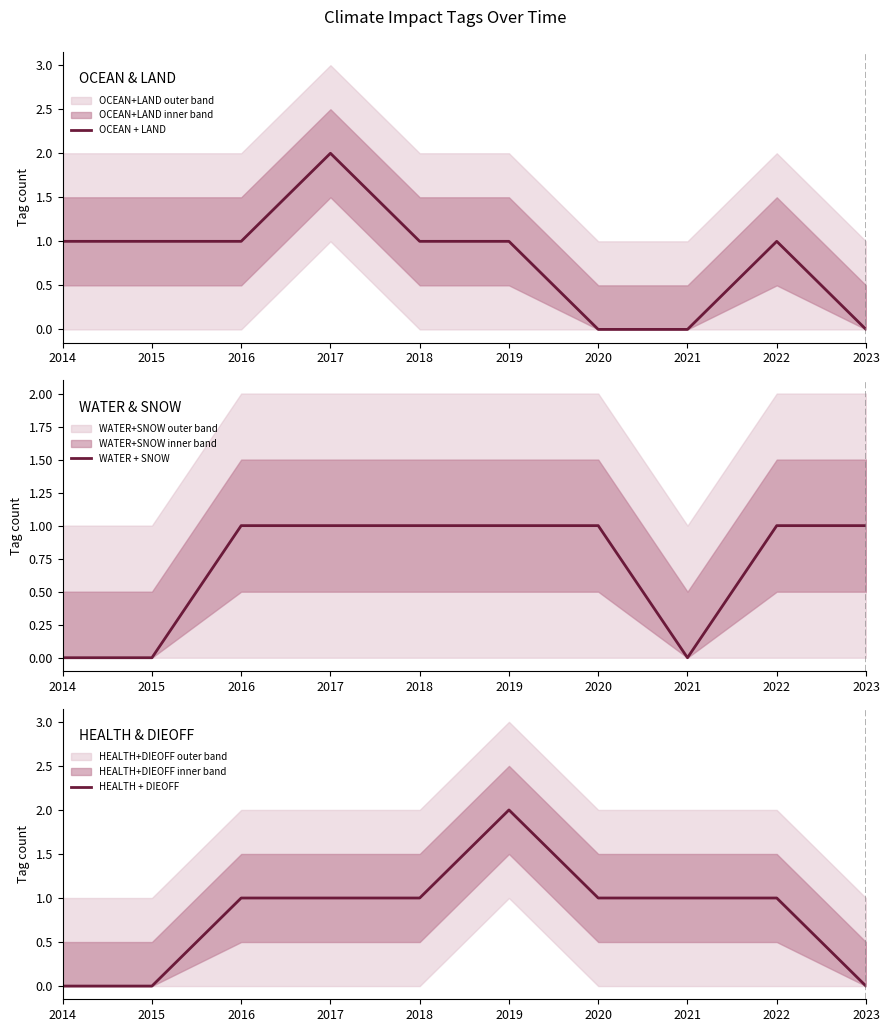

Which series has the widest spread of values?

OCEAN + LAND